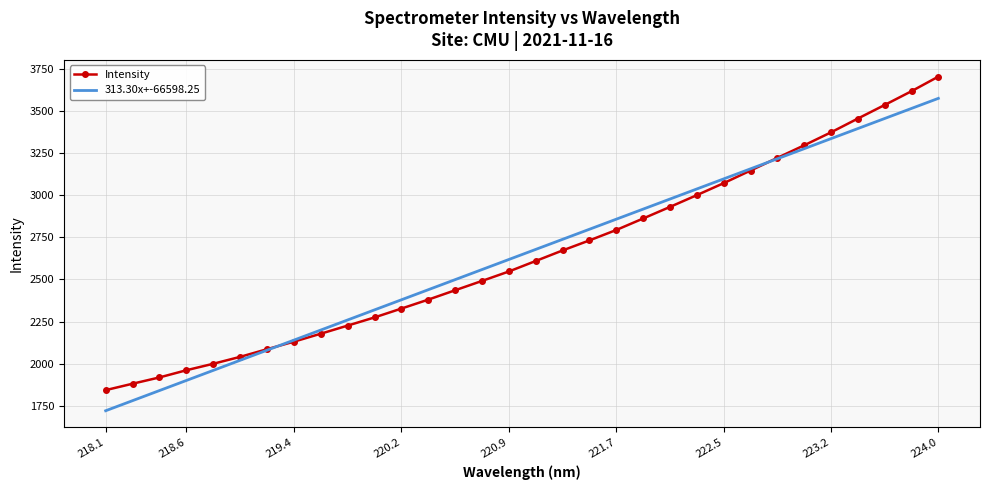

True or false: 313.30x+-66598.25 has more than 0 points higher than both neighbors.

False